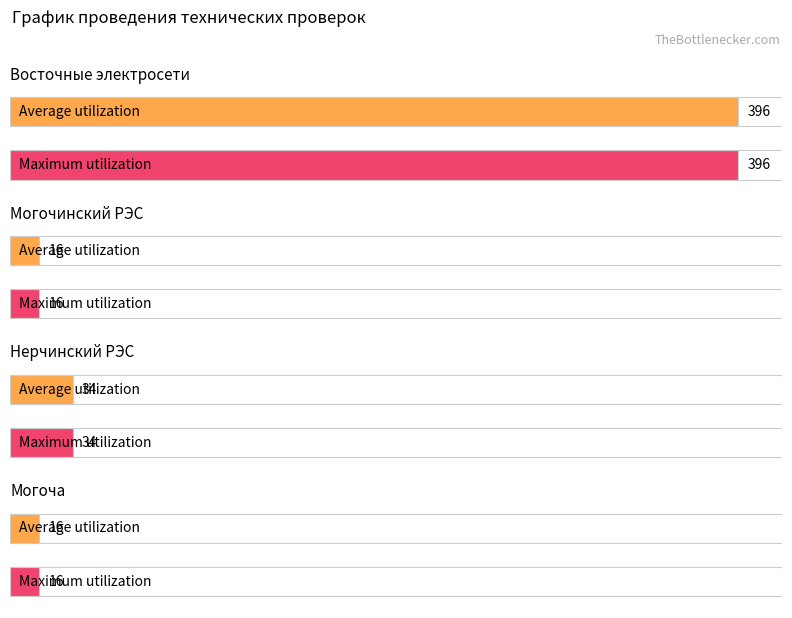

Does the chart contain stacked bars?

No